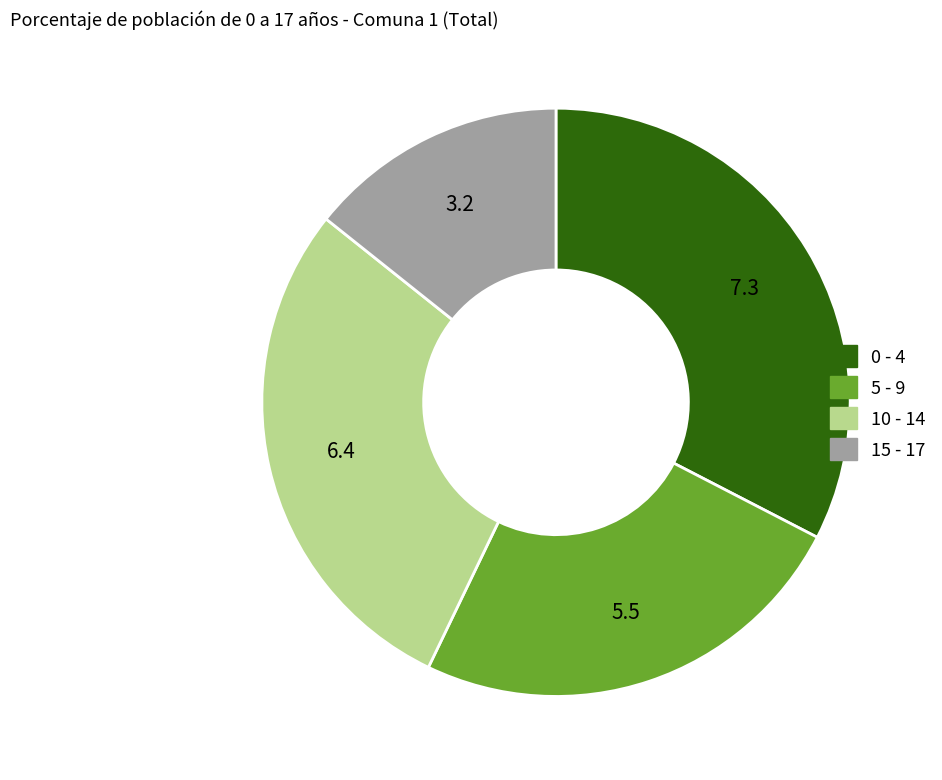

Which category has the smallest portion of the pie?

15 - 17